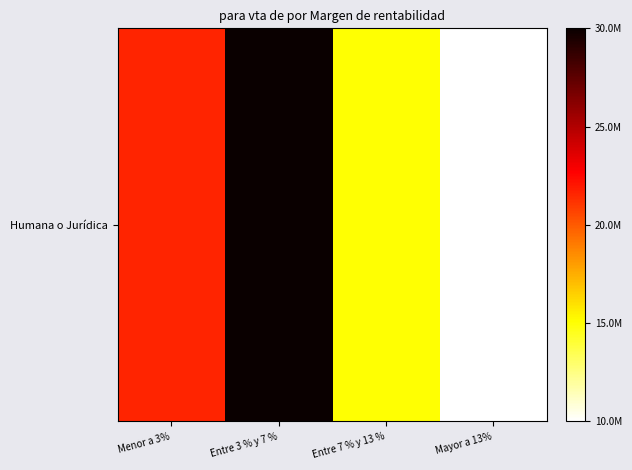

Reading right to left, extract all data points from this chart.

Mayor a 13%=10000000	Entre 7 % y 13 %=15000000	Entre 3 % y 7 %=30000000	Menor a 3%=21600000